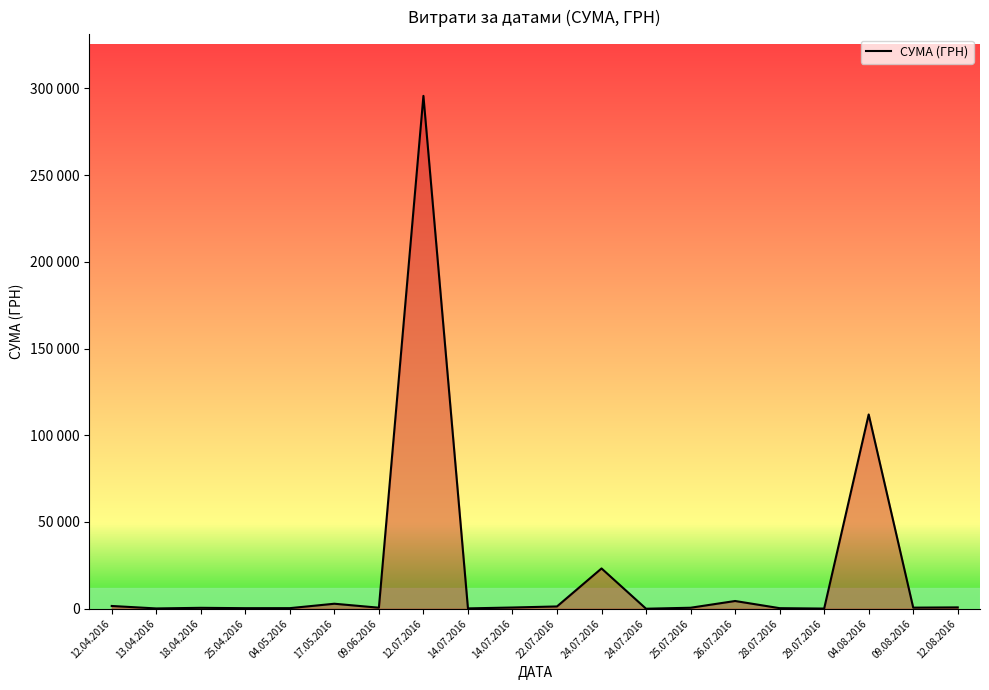

Approximately how many times larger is the value at 25.04.2016 compared to 09.06.2016?

0.5